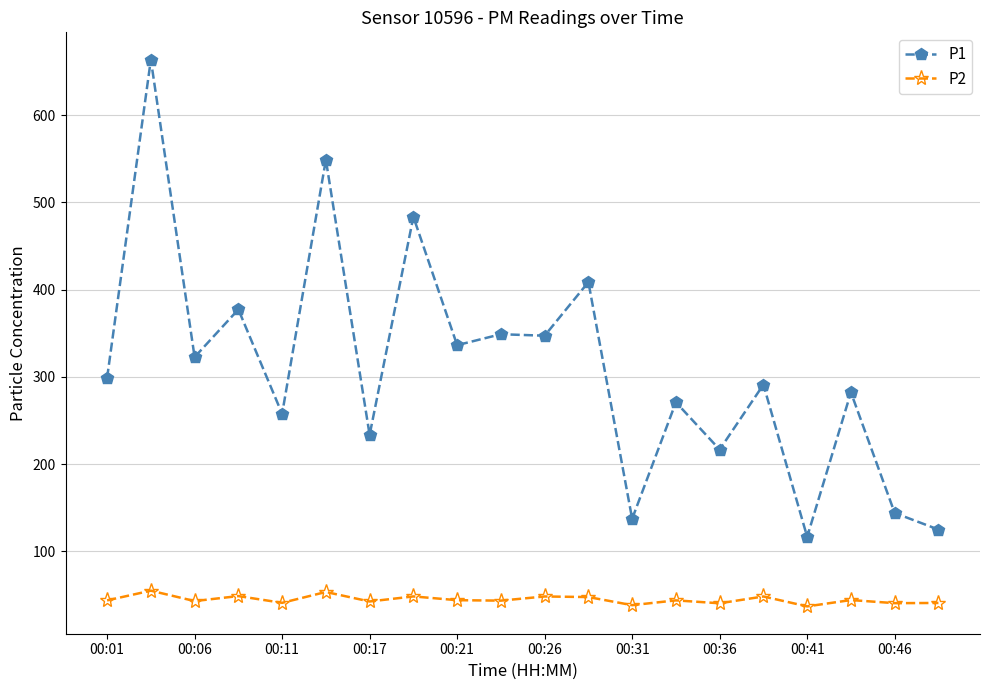

At how many categories does at least one series exceed 371?

5